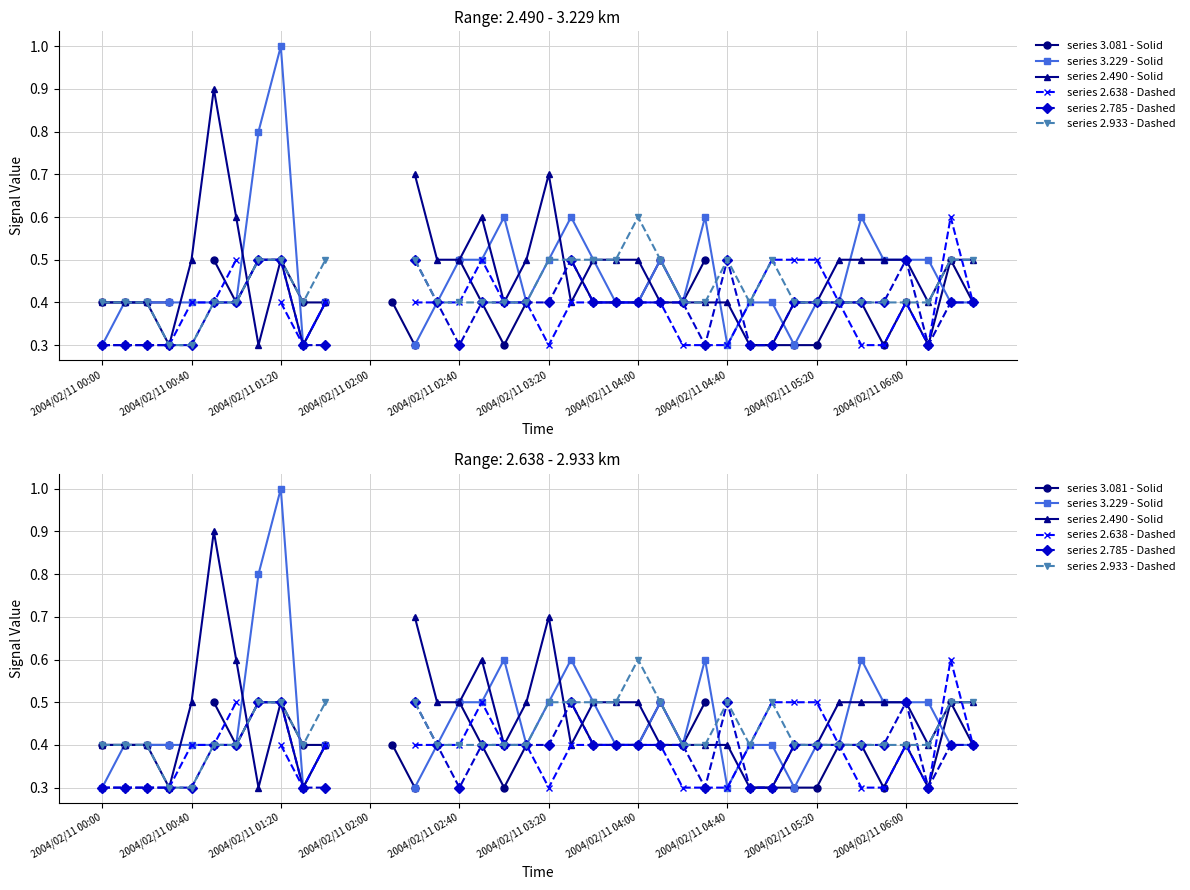

Does the chart have visible grid lines?

Yes